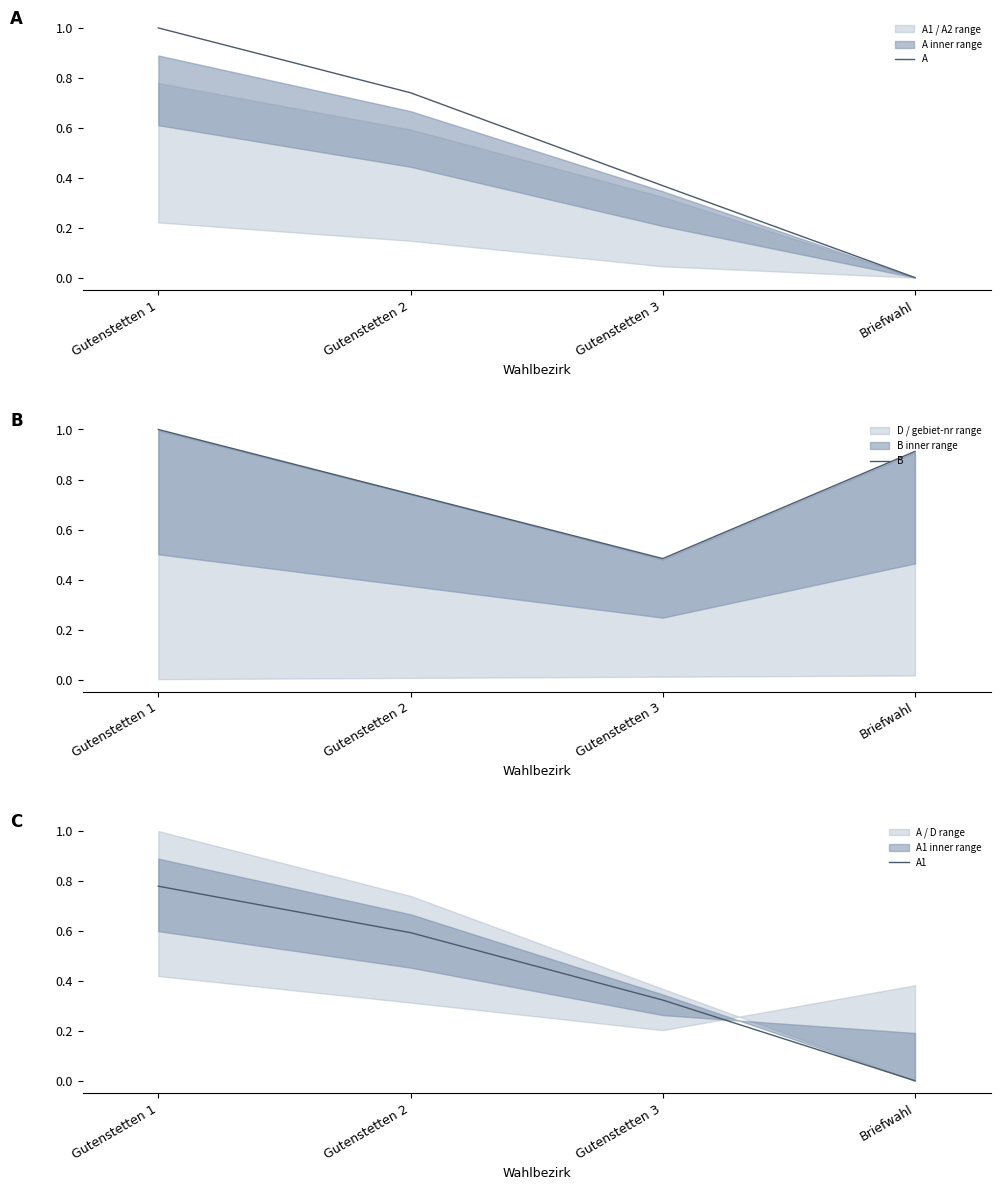

Which series has the largest total across all categories?

B